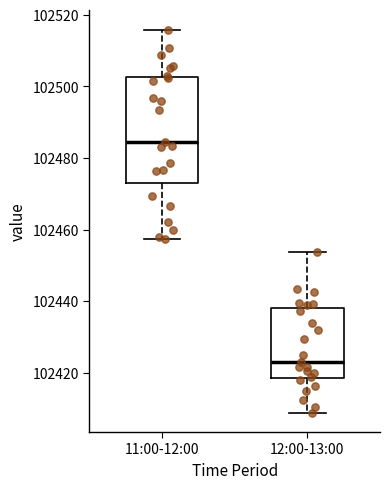

Reading left to right, read every box against the y-axis: the position of its median line, the range the box covers, and the ends of its whiskers. The values are not printed on the chart, so give them approximately, as read against the axis.

11:00-12:00: median 102484, box 102472 to 102502, whiskers 102458 to 102516
12:00-13:00: median 102422, box 102418 to 102438, whiskers 102408 to 102454